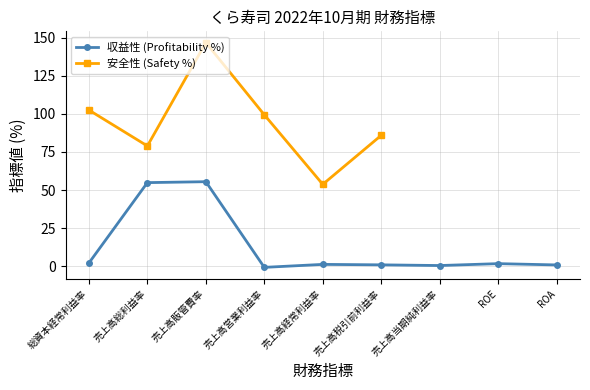

At which category does the data reach its first local valley?

売上高営業利益率